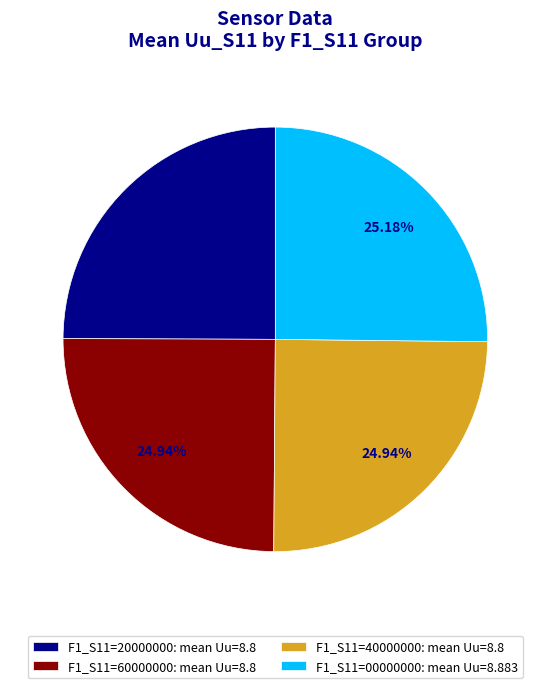

How many segments does this pie chart have?

4